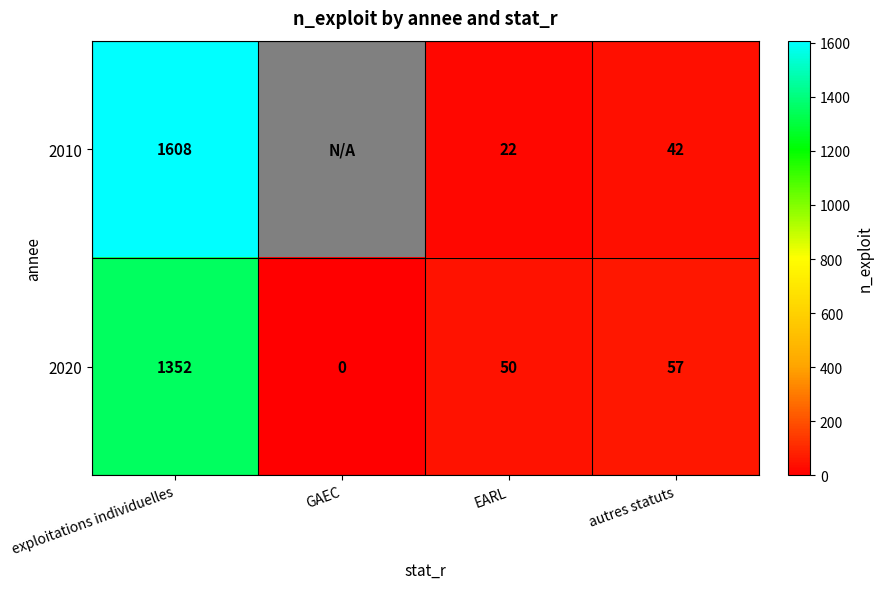

List the labels in order of 2020 value, smallest first.

GAEC, EARL, autres statuts, exploitations individuelles